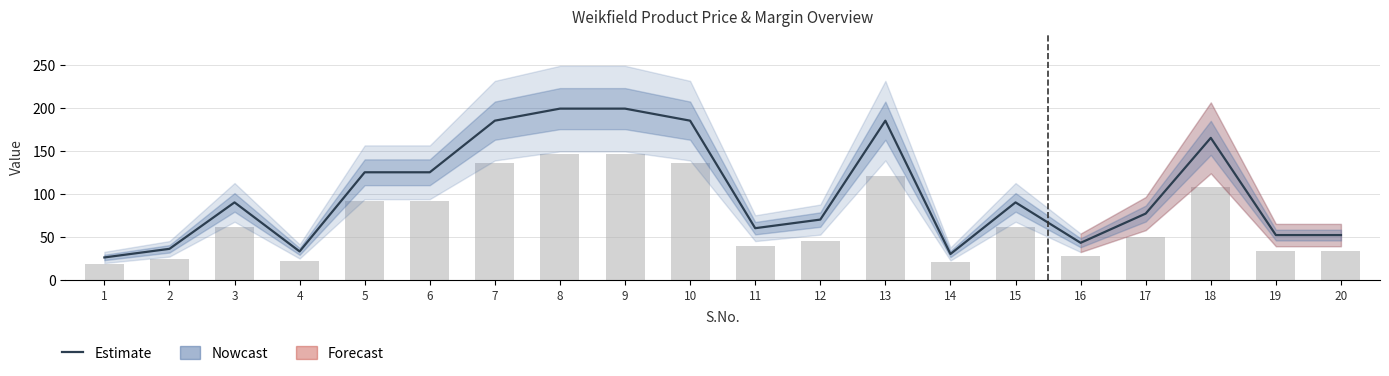

Is the value of col_22 (Unit GSV) at 13 greater than the value of Estimate at 20?

Yes